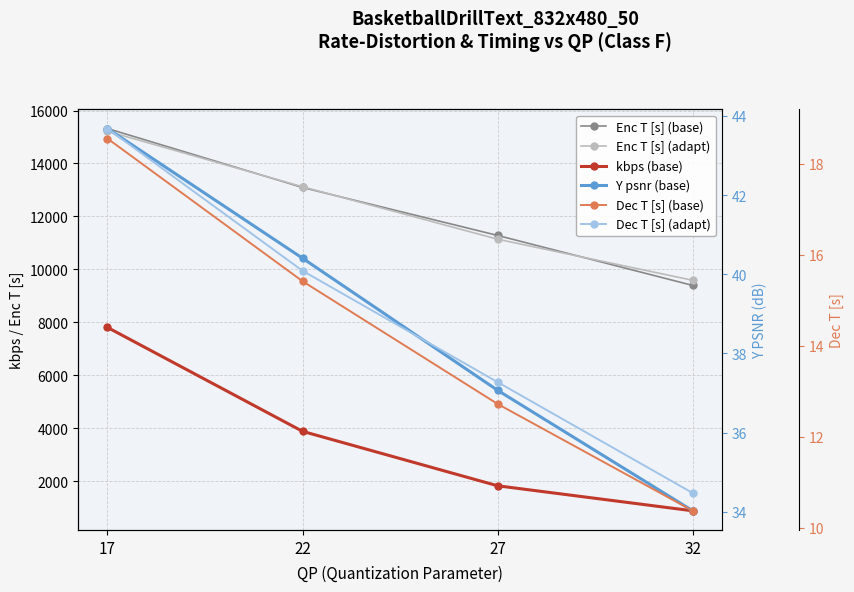

True or false: Y psnr (base) and Dec T [s] (base) cross at least once.

False